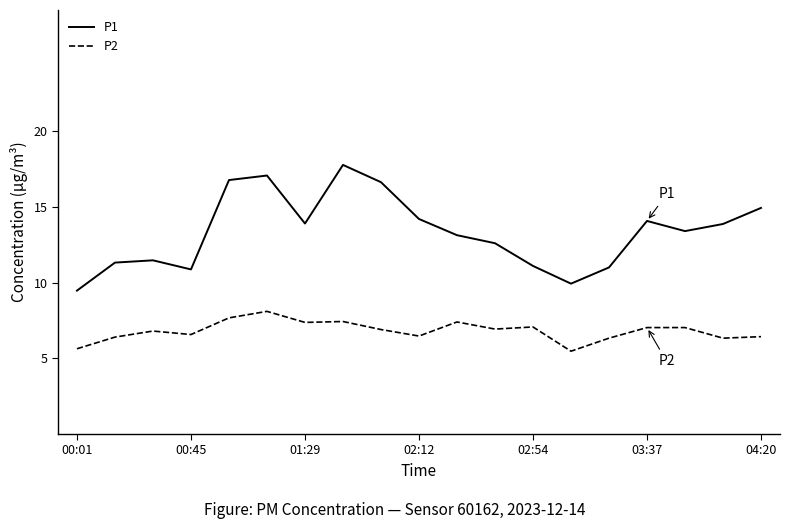

List the series in order of their peak value, highest first.

P1, P2